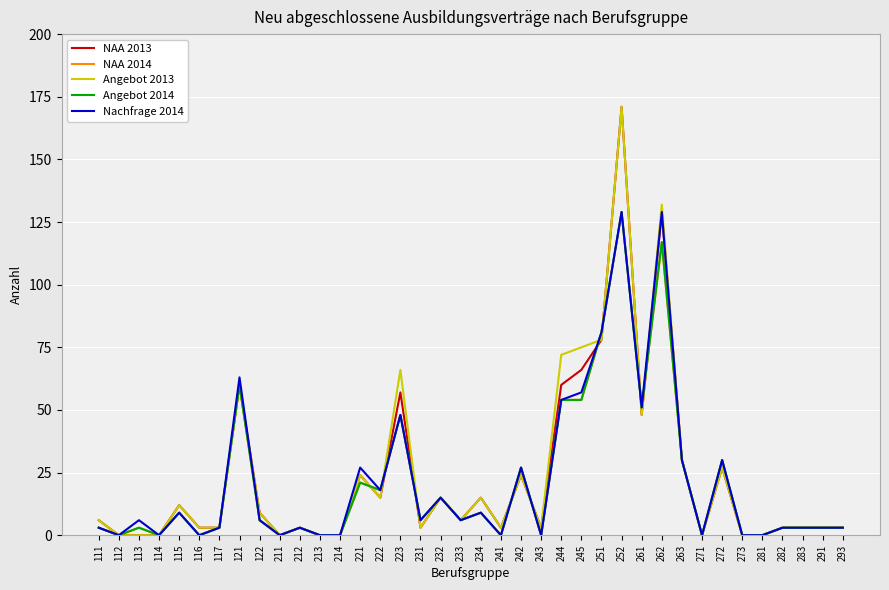

Does the chart have visible grid lines?

Yes